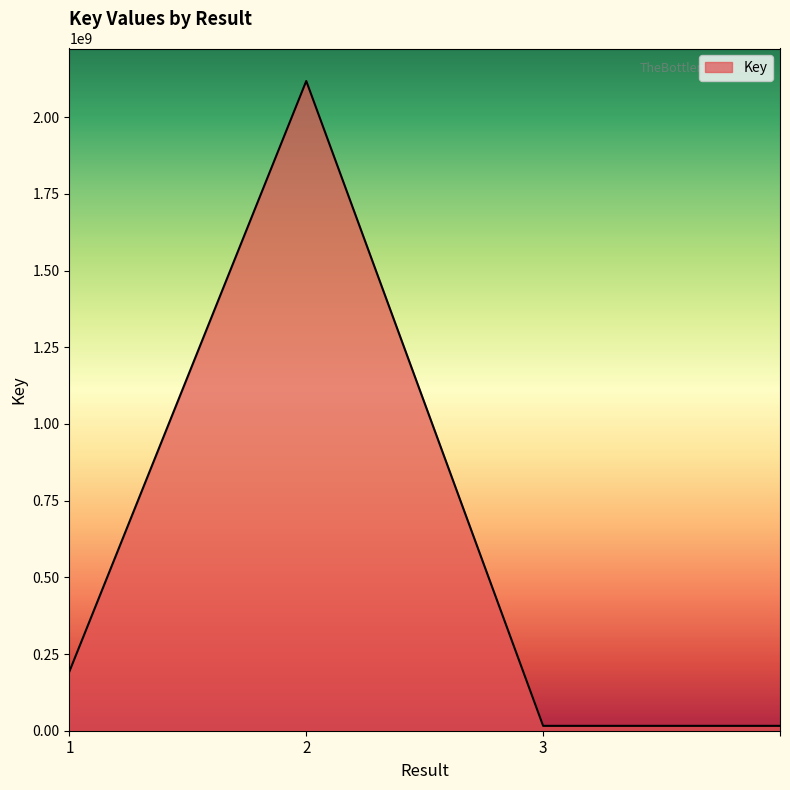

True or false: the data has more than 1 interior local peaks.

False